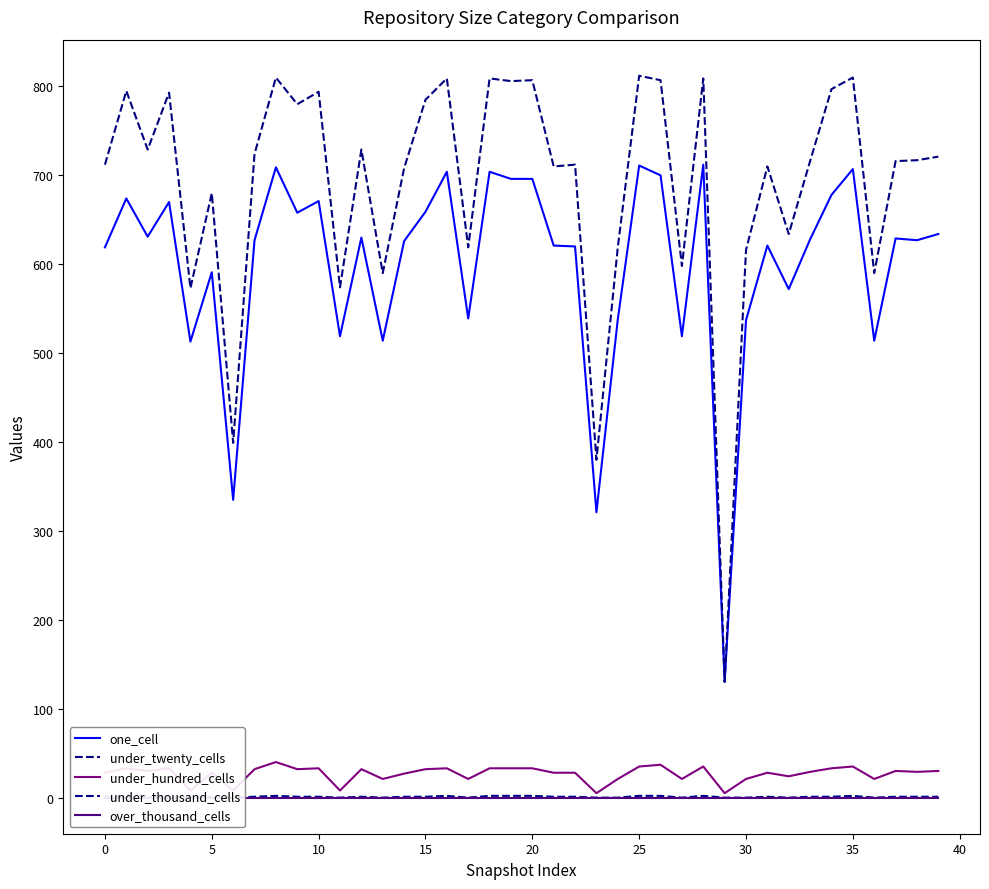

How many interior local peaks does the one_cell series have?

13